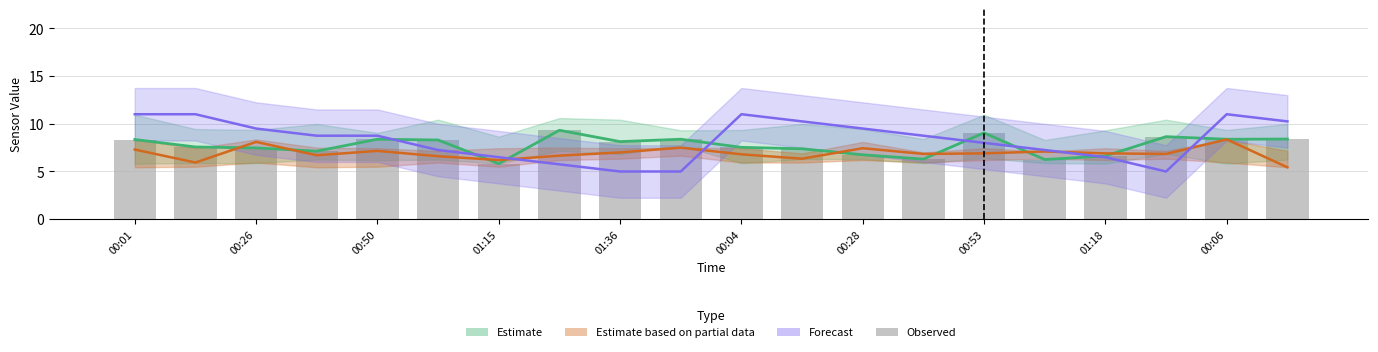

What is the difference between the maximum and minimum values in the Estimate (SDS_P1) series?

3.5